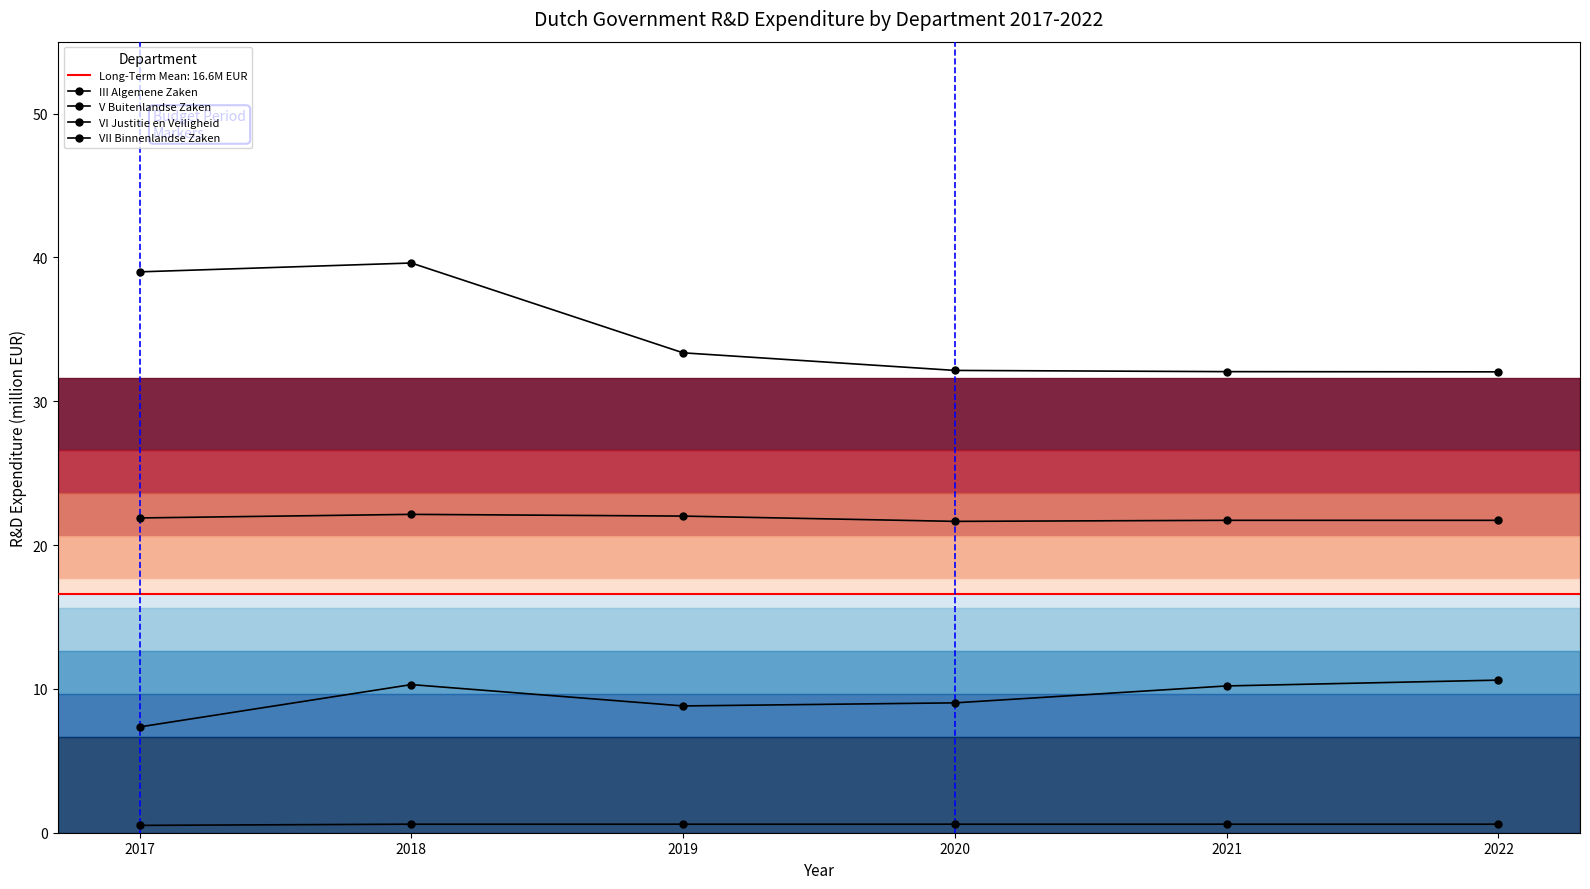

What is the difference between the maximum and minimum values in the V Buitenlandse Zaken series?

7.6